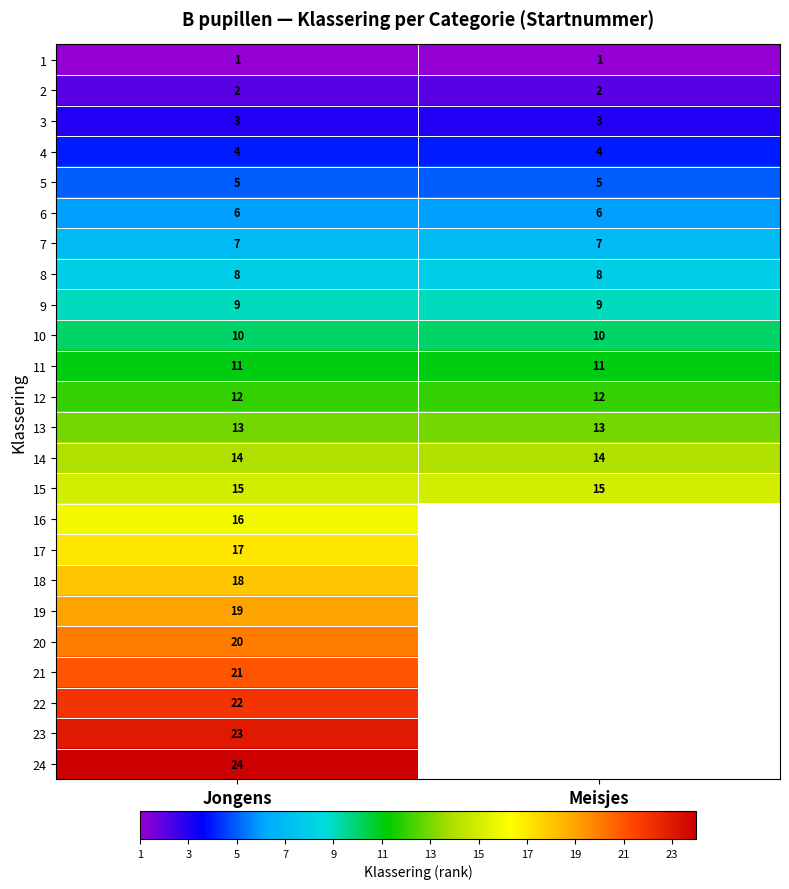

What is the total value across all series at Jongens?

300